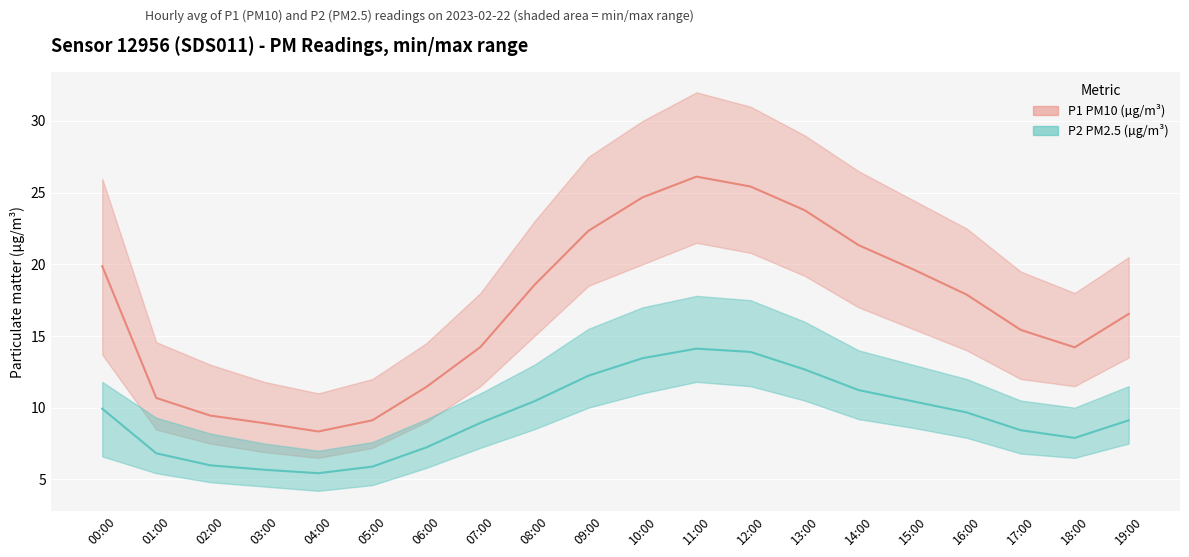

Reading right to left, transcribe all the data shown in this chart.

P1 PM10 (µg/m³): 16.5	14.2	15.4	17.9	19.7	21.3	23.8	25.4	26.1	24.7	22.3	18.6	14.2	11.4	9.1	8.3	8.9	9.4	10.7	19.9
P2 PM2.5 (µg/m³): 9.1	7.9	8.4	9.7	10.4	11.2	12.7	13.9	14.1	13.4	12.2	10.4	8.9	7.2	5.9	5.4	5.7	6.0	6.8	9.9